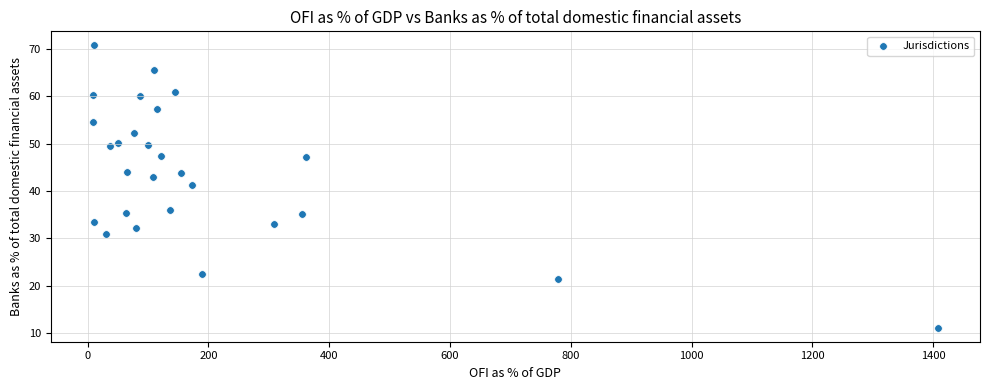

What is the range of Y values (max minus min)?

59.5